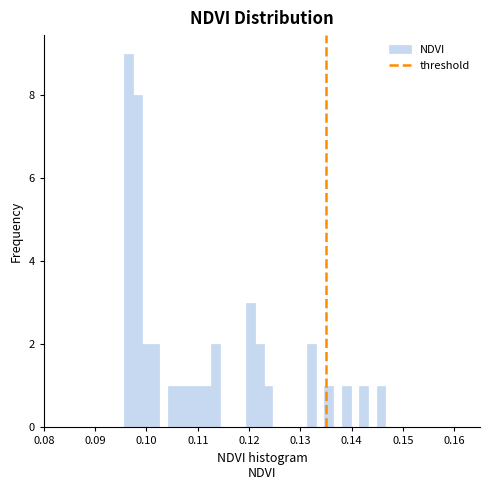

Read against the x-axis, roughly where is the centre of the tallest bar?

0.096